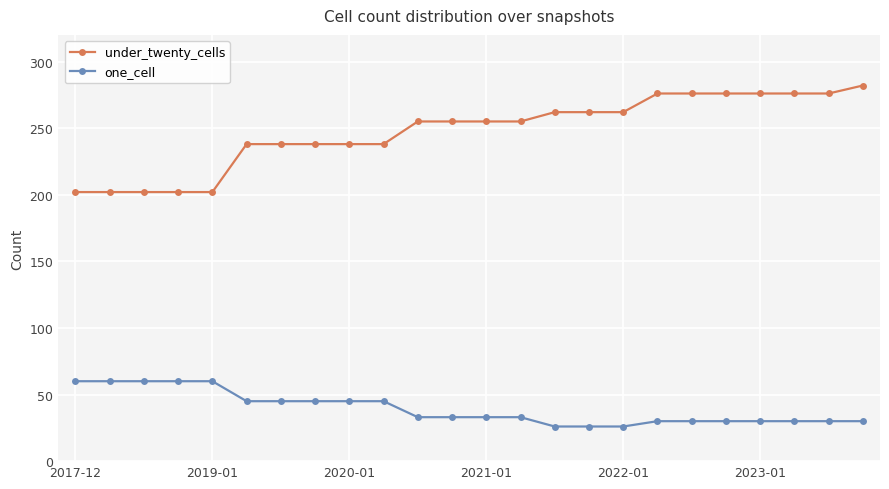

How many lines are shown in the chart?

2